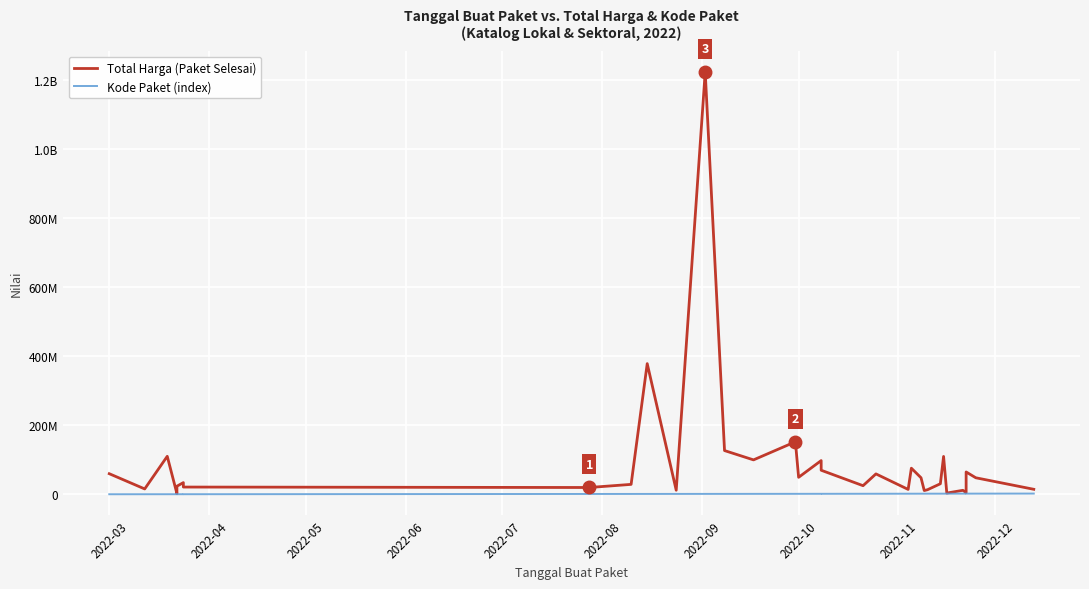

List the series in order of their overall mean, lowest first.

Kode Paket (index), Total Harga (Paket Selesai)